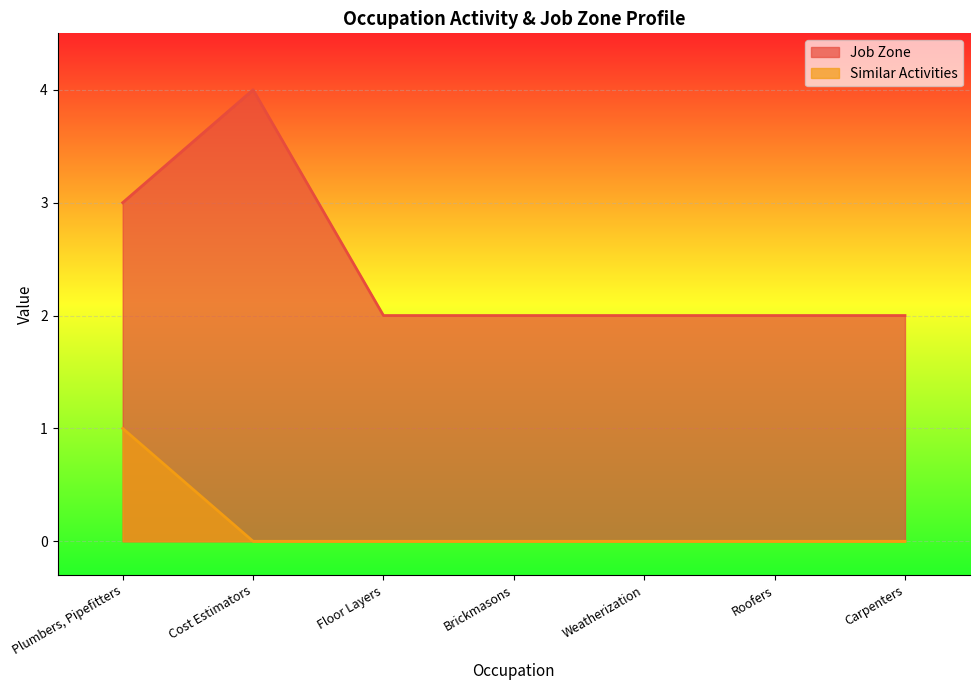

True or false: Job Zone has a value of 2 at Floor Layers.

True